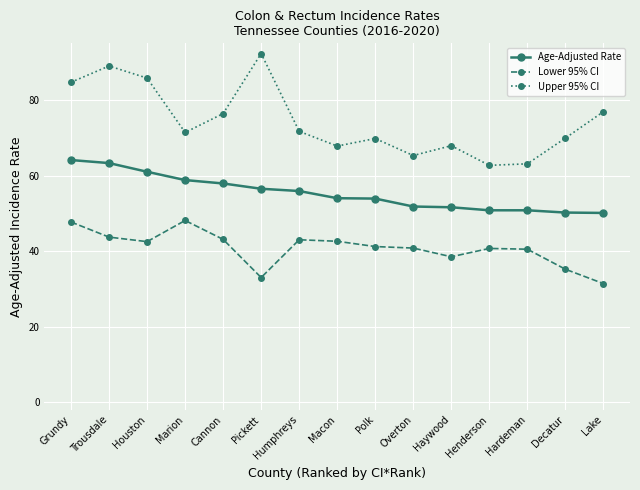

List the series in order of their peak value, lowest first.

Lower 95% CI, Age-Adjusted Rate, Upper 95% CI